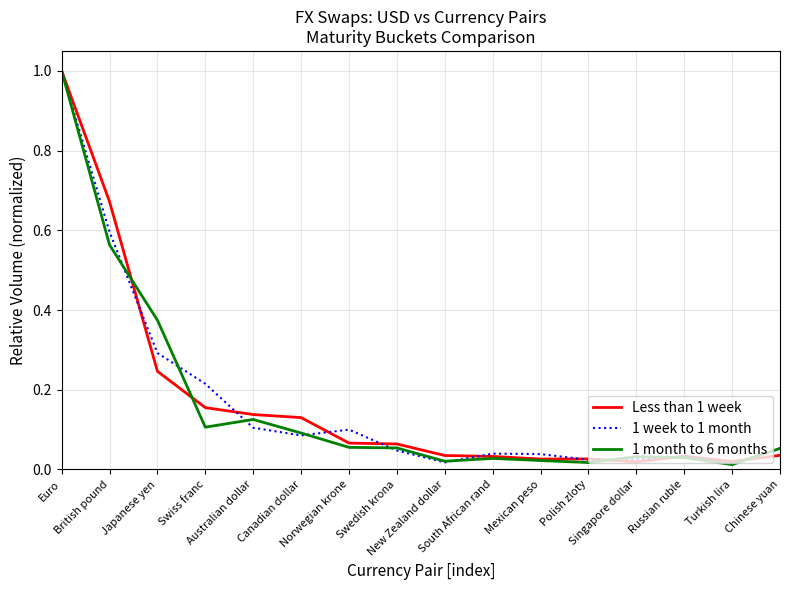

What is the greatest value displayed?

1.0